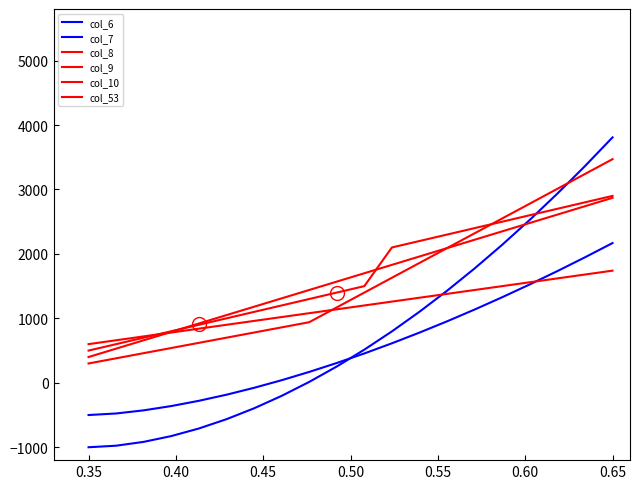

What is the sum of all col_8 values?

32700.0